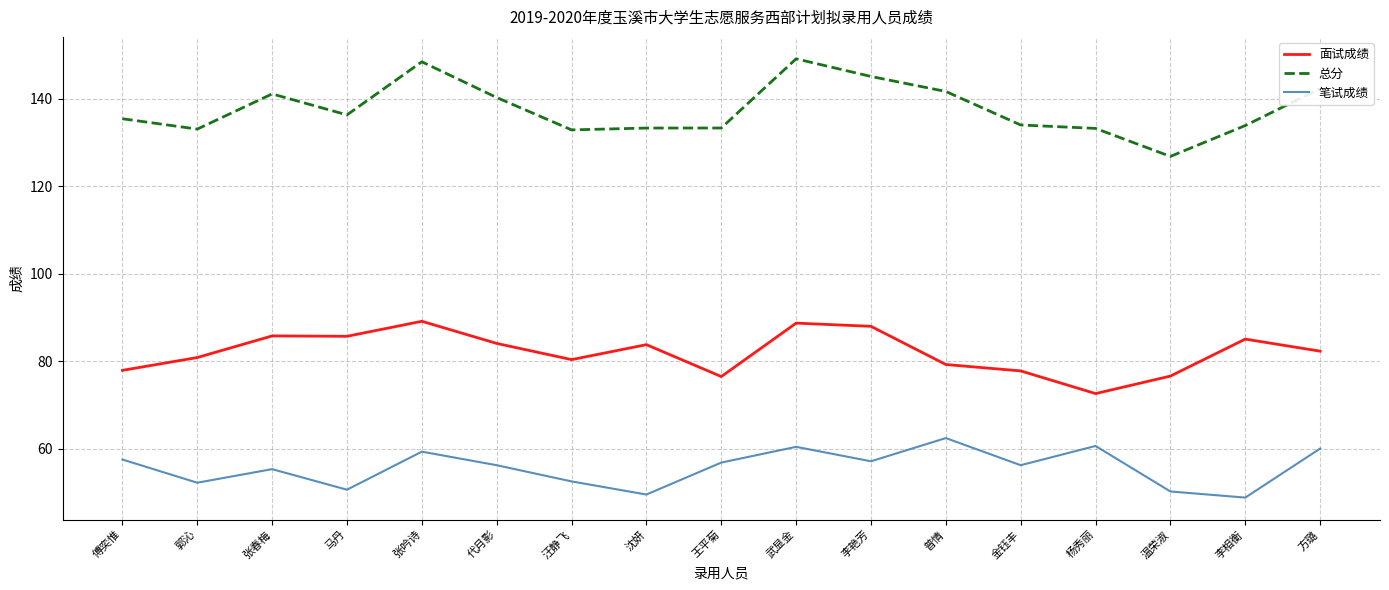

Does the chart display data point markers on the line(s)?

No